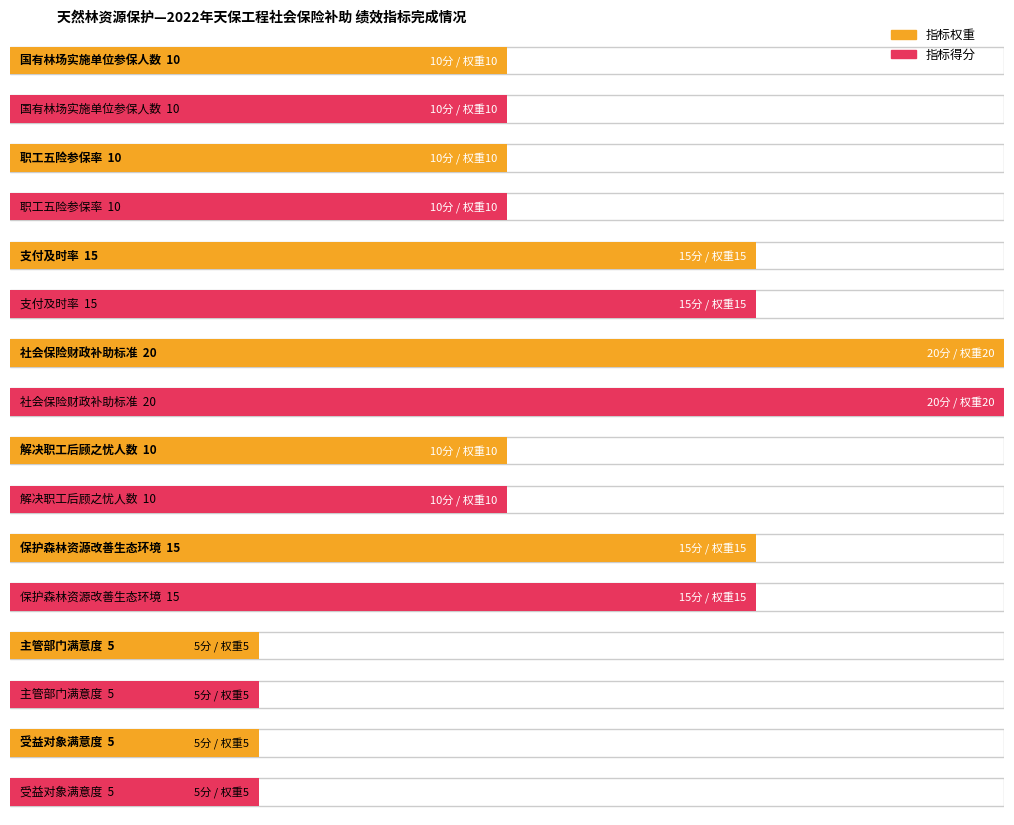

Rank the series by their maximum value, from lowest to highest.

指标权重, 指标得分